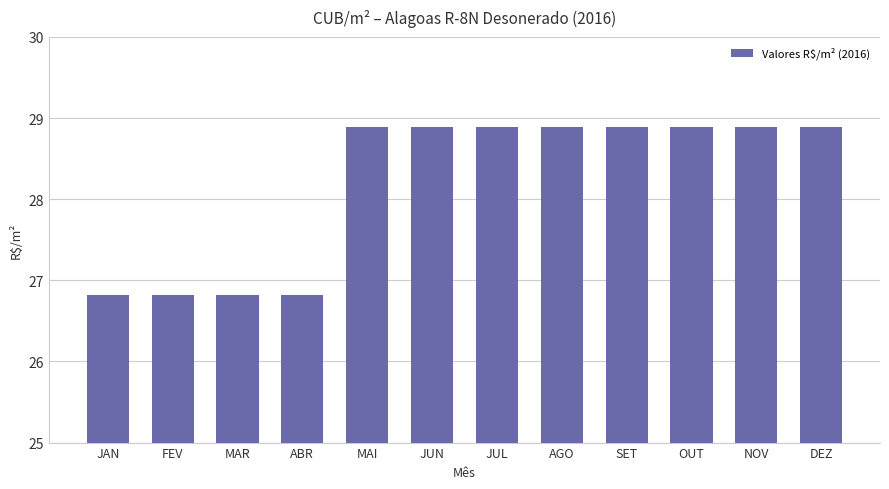

The value at JAN is 26.8. True or false?

True